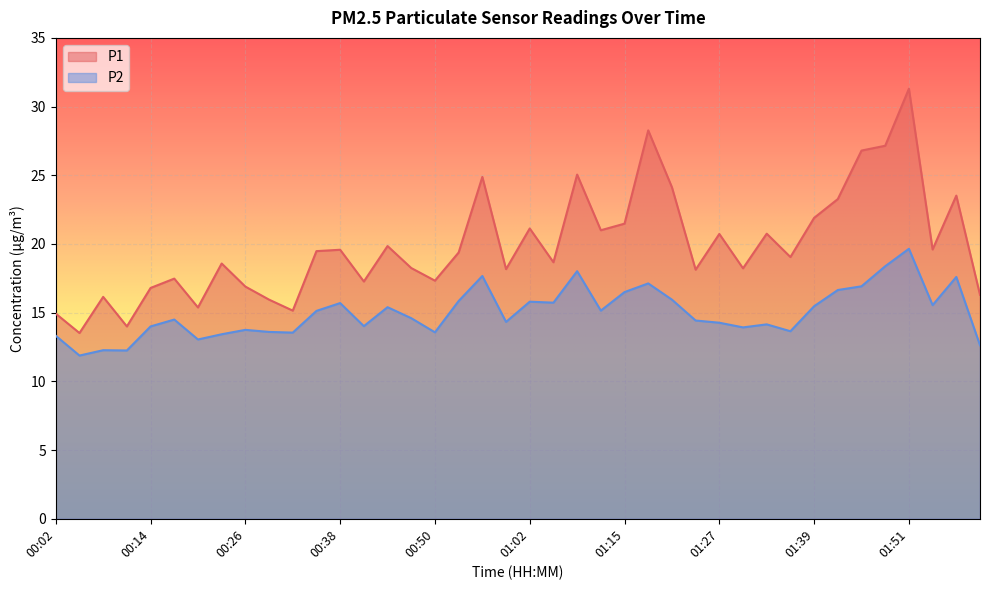

Which label corresponds to the largest value in the chart?

01:51